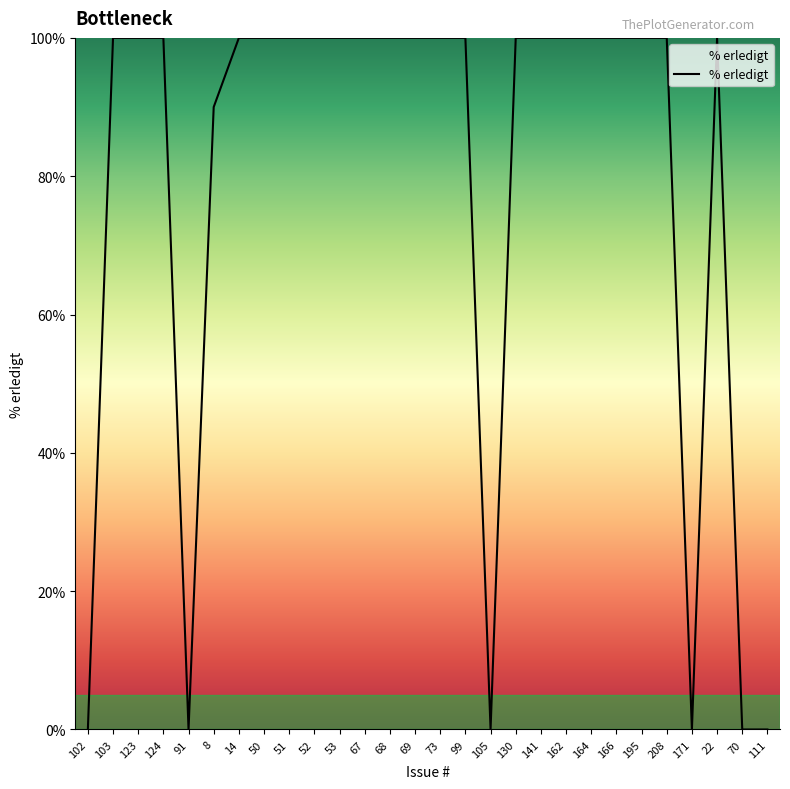

What is the maximum value shown in the chart?

100